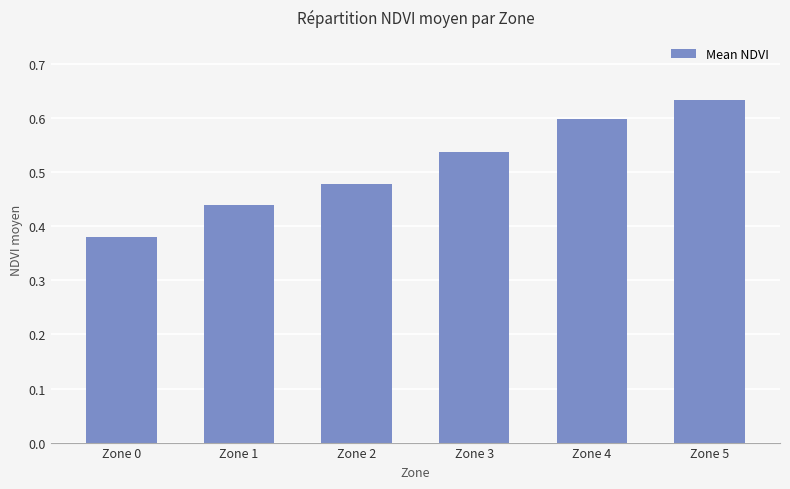

Count the values in the range 0 to 1.

6